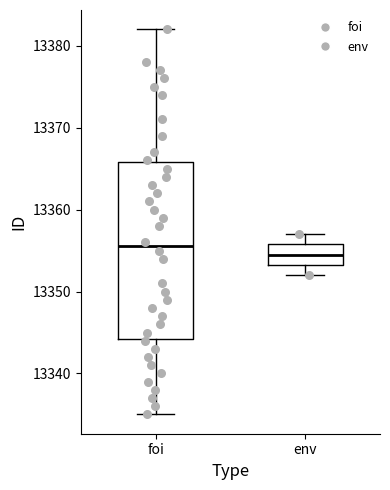

Which box's median line is the lowest?

env